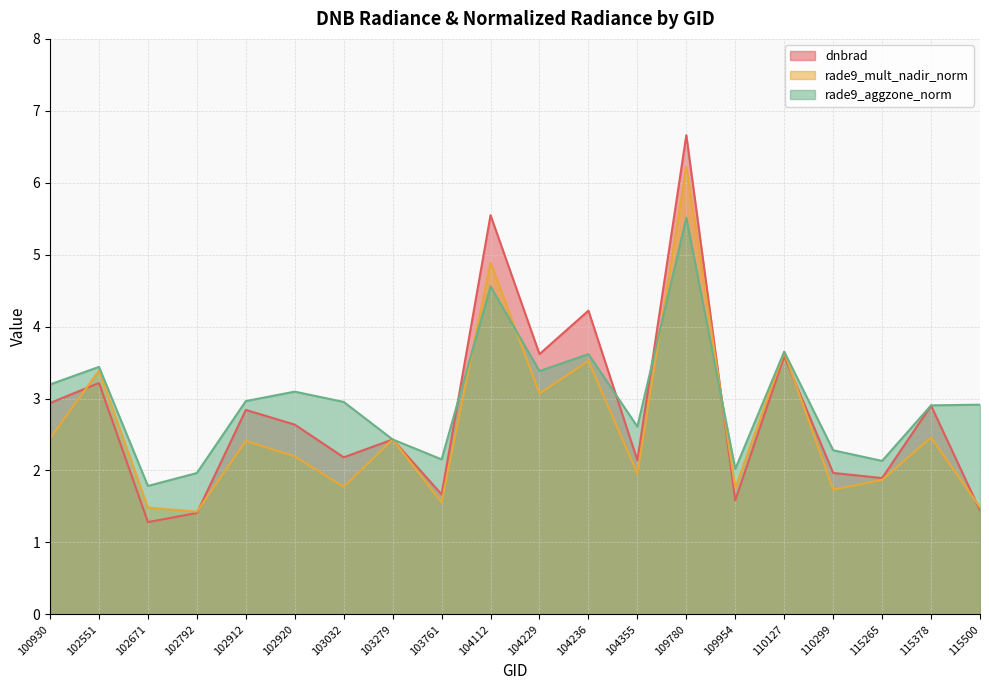

Which series ends up on top after the final intersection of dnbrad and rade9_aggzone_norm?

rade9_aggzone_norm